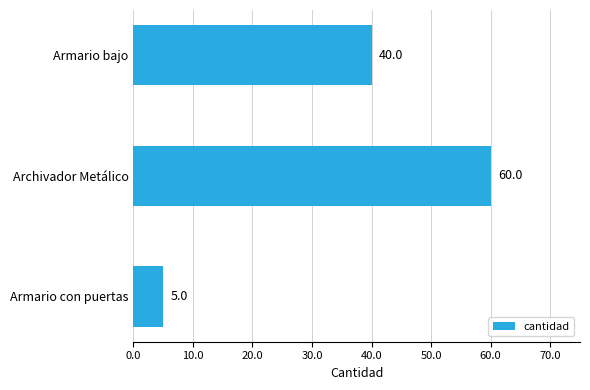

How many categories are shown in the chart?

3